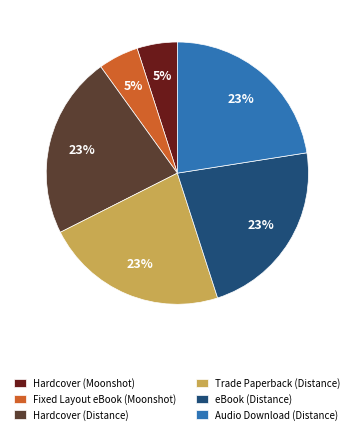

True or false: Hardcover (Distance) accounts for 23% of the total.

True